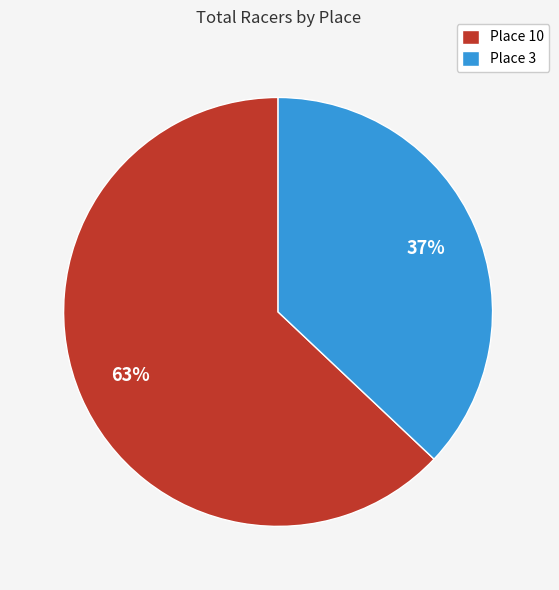

To the nearest percent, what is the difference between the Place 3 and Place 10 slice percentages?

26%